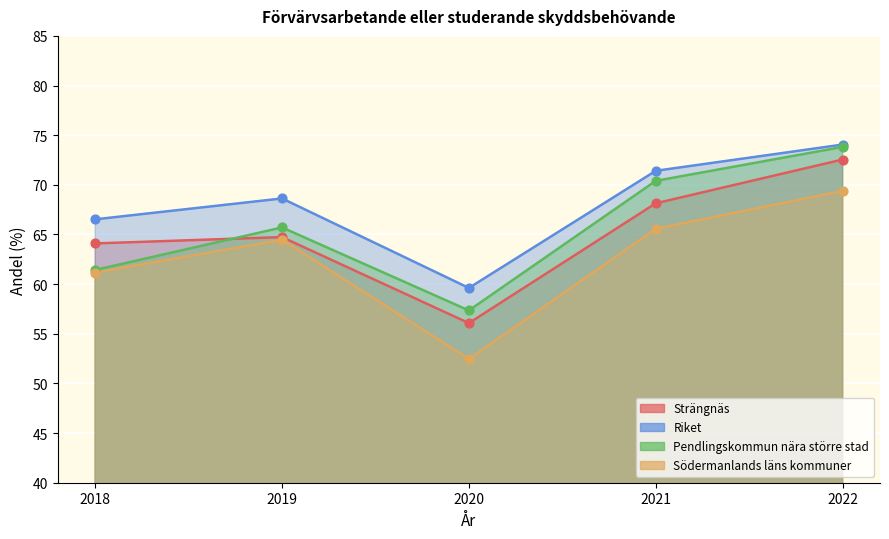

At how many categories does at least one series exceed 69?

2